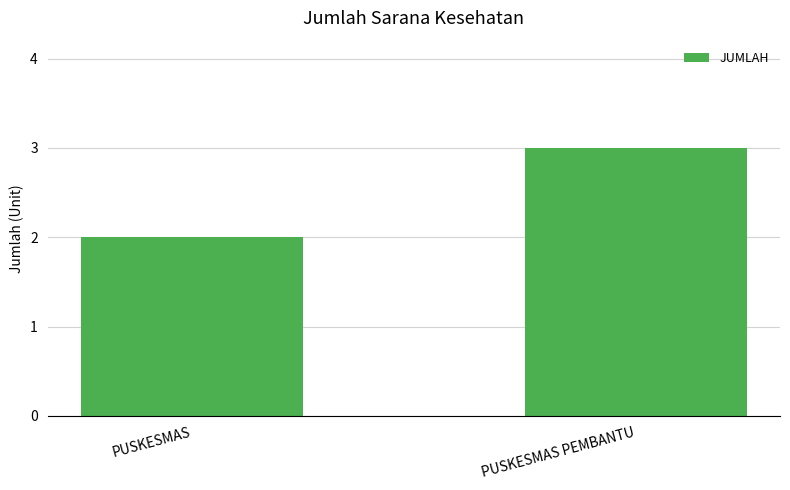

What is the change in value from PUSKESMAS to PUSKESMAS PEMBANTU?

+1